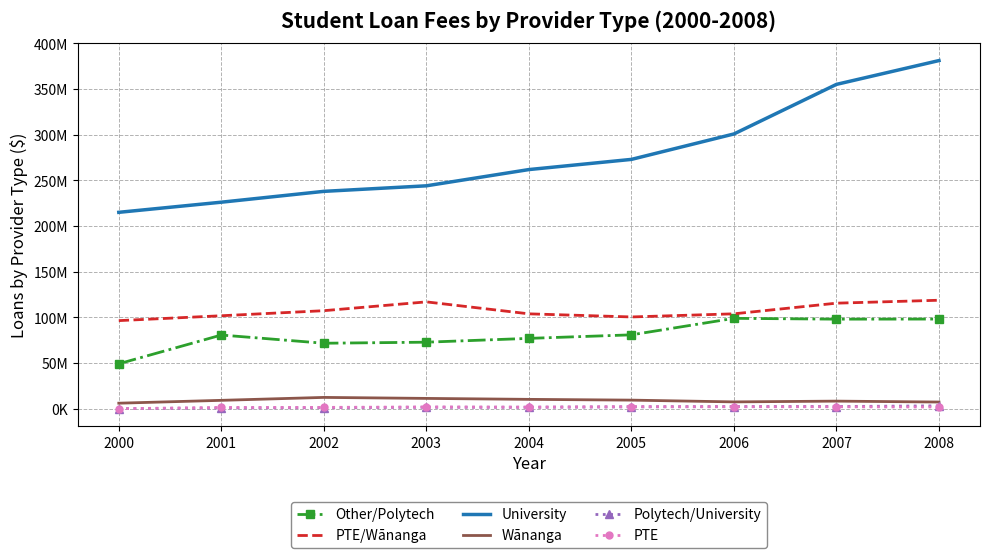

What is the sum of the PTE/Wānanga values at 2008 and 2003?

235560424